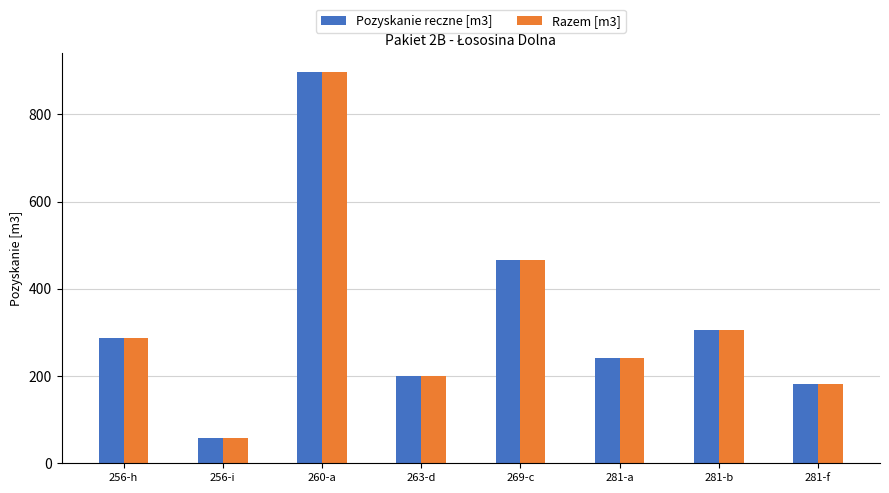

Which category has the lowest value in the Pozyskanie reczne [m3] series?

256-i